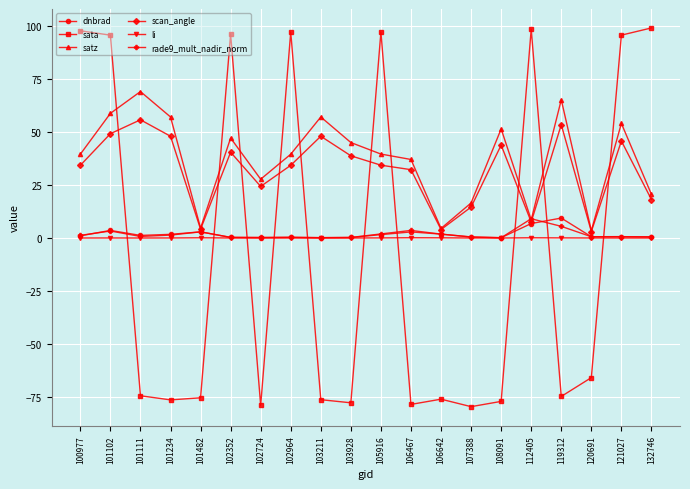

Is this an area chart (filled region under the line)?

No